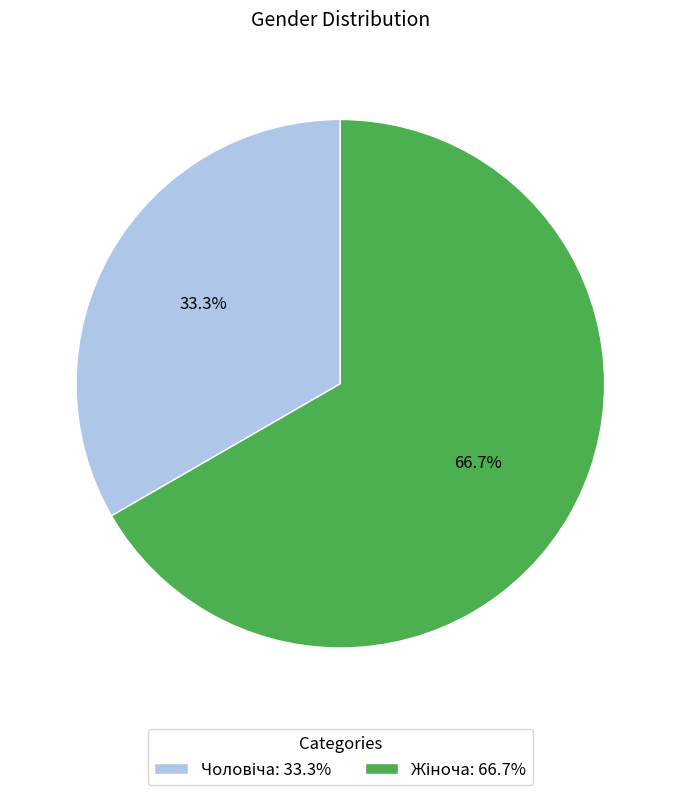

Is there any slice that represents more than half of the pie?

Yes